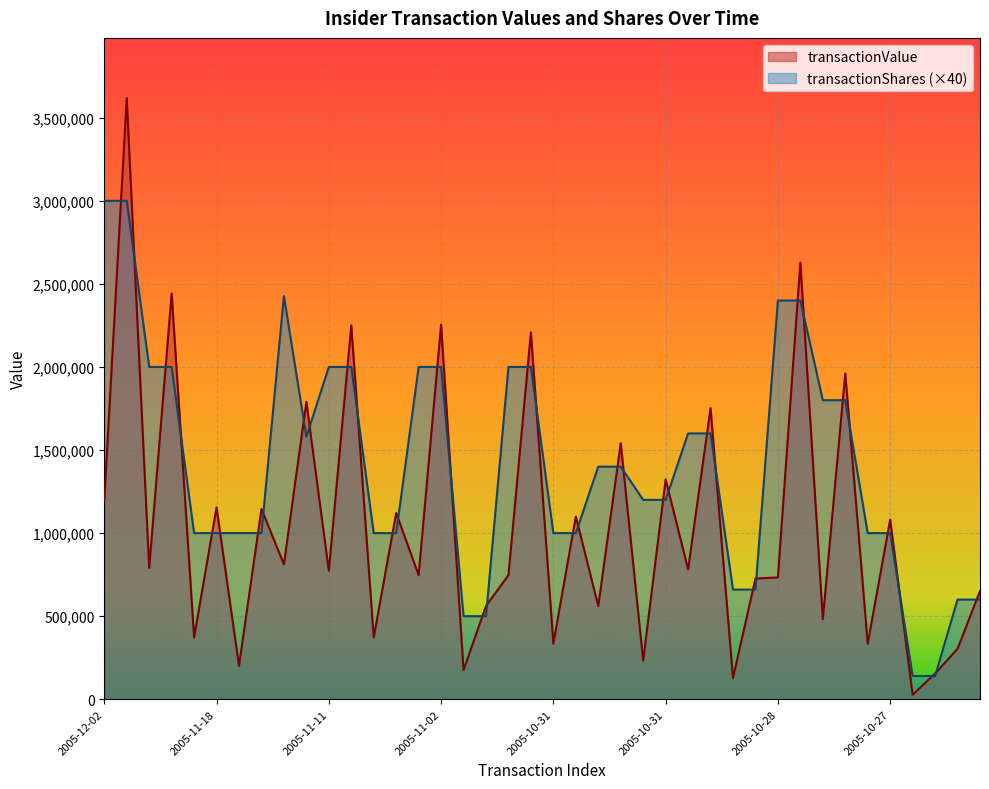

Is it true that transactionShares equals 658617 at 2005-10-31_1?

False